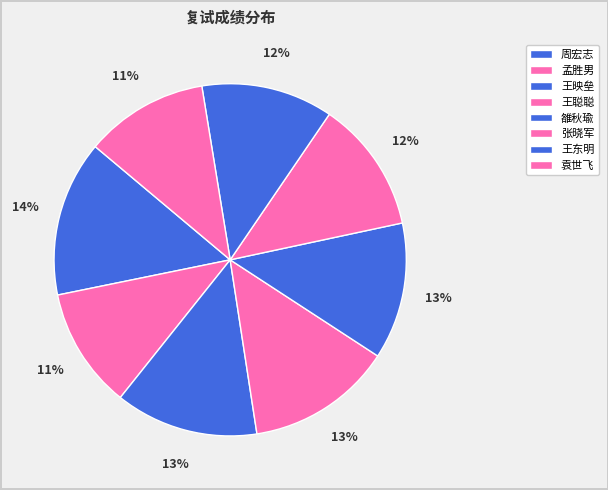

What percentage is the 张晓军 slice, to the nearest percent?

12%